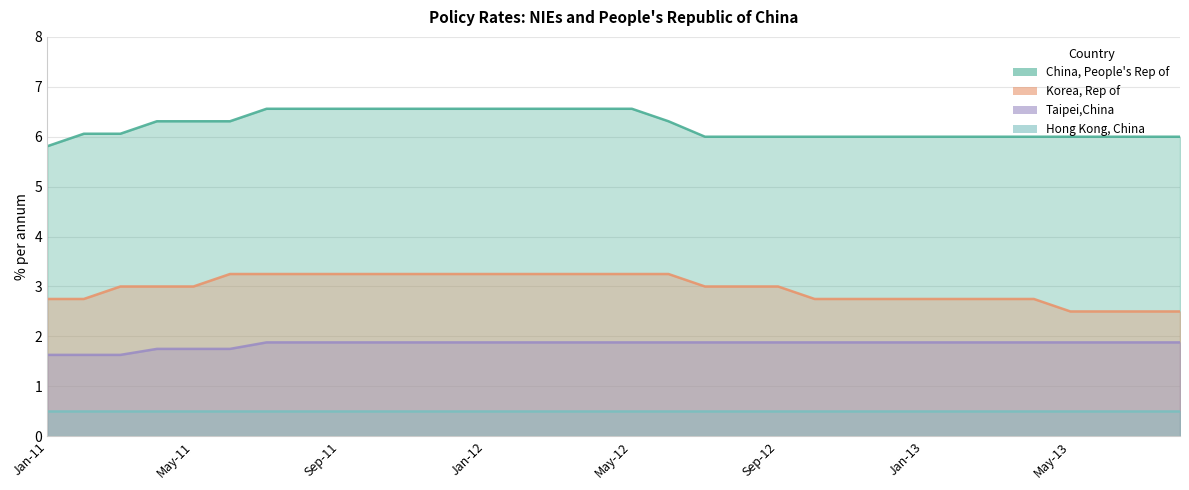

Does the chart display data point markers on the line(s)?

No